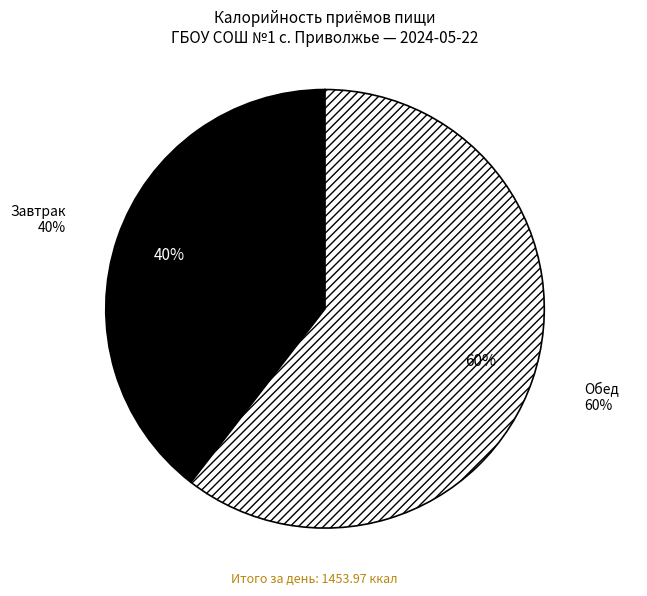

Is it true that Обед is 60% of the pie?

True